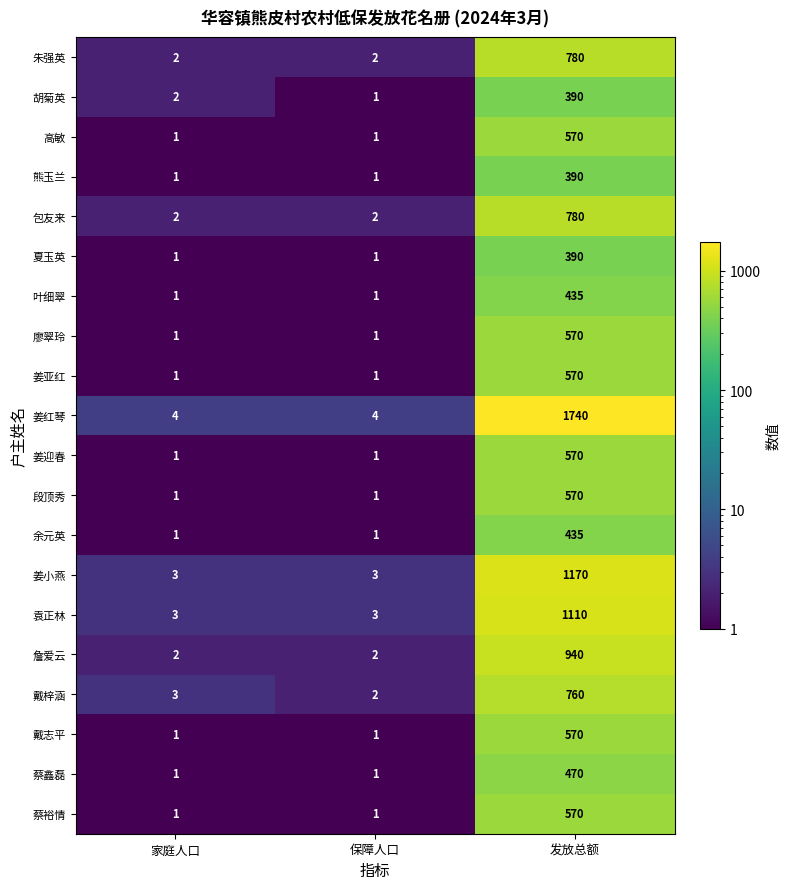

Which category has the highest value in the 姜亚红 series?

发放总额